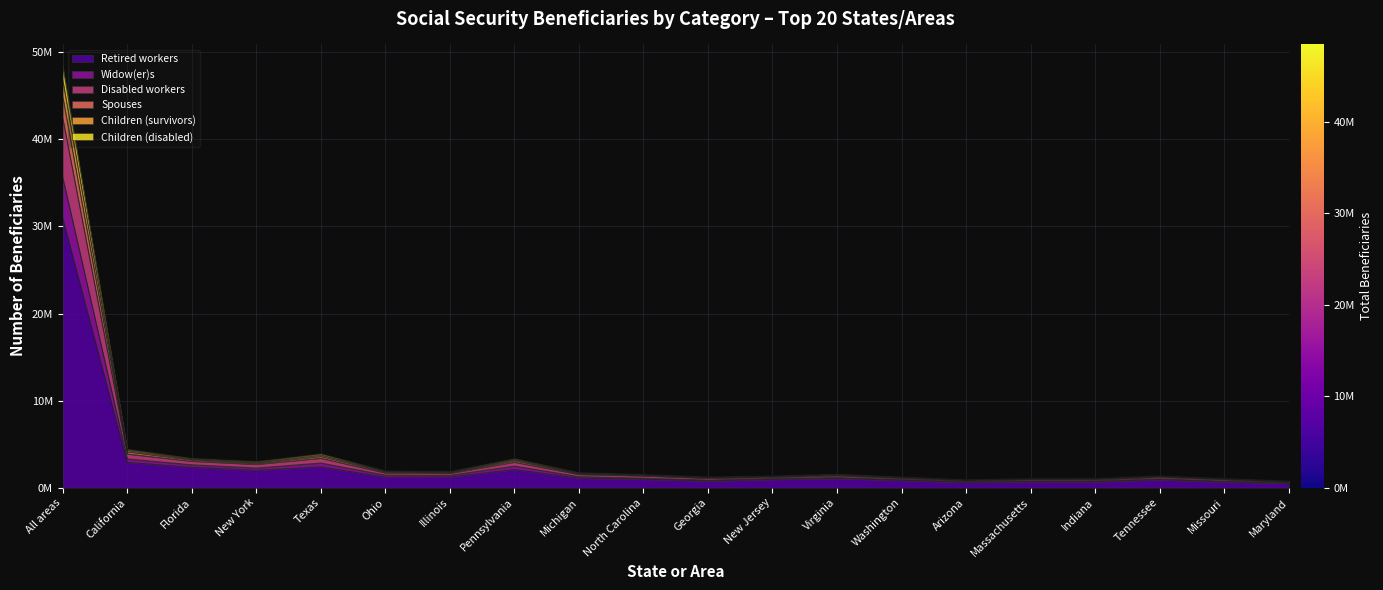

Is the value of Widow(er)s at Maryland greater than the value of Children (survivors) at Texas?

No